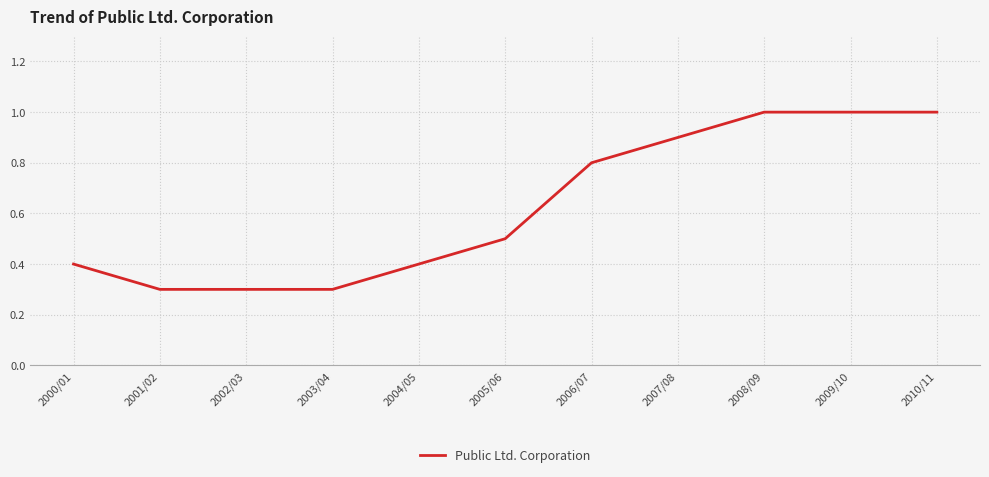

Reading left to right, extract all data points from this chart.

0.4	0.3	0.3	0.3	0.4	0.5	0.8	0.9	1.0	1.0	1.0